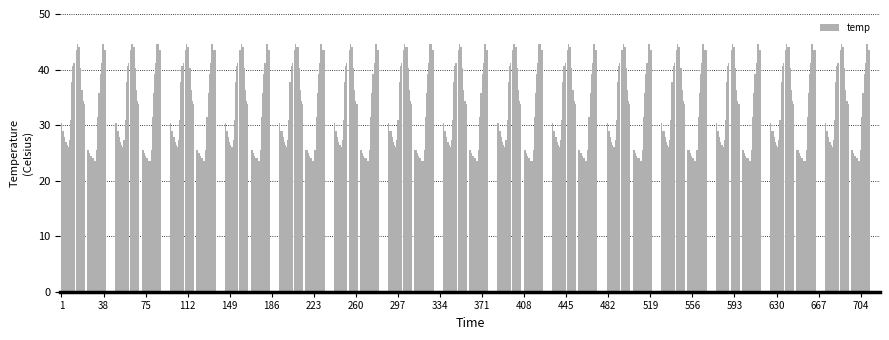

What is the greatest value displayed?

44.6